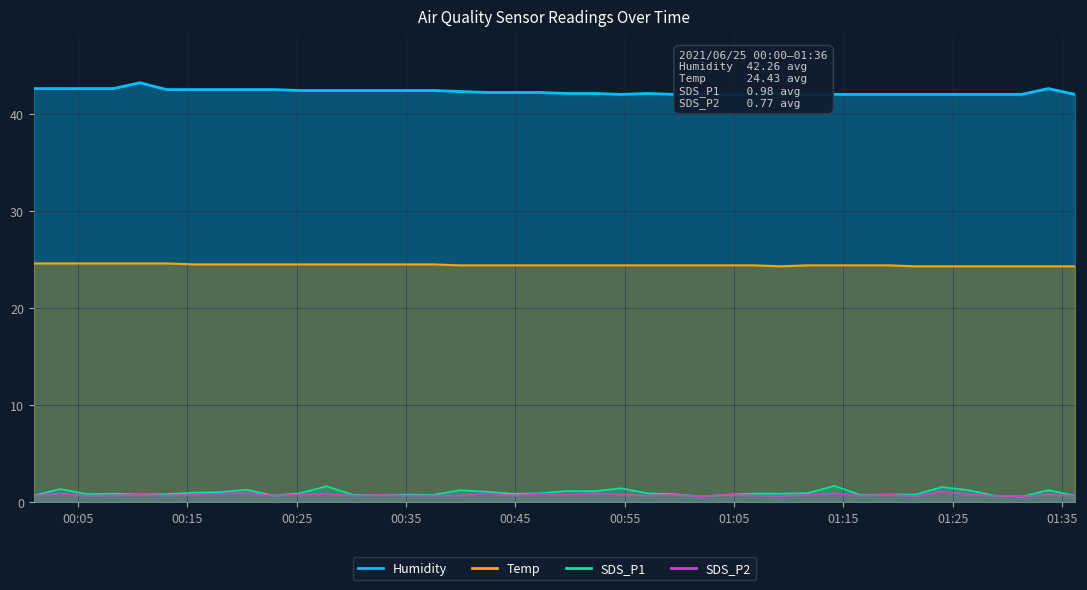

At which category is the sum across all series the highest?

2021/06/25 00:03:23